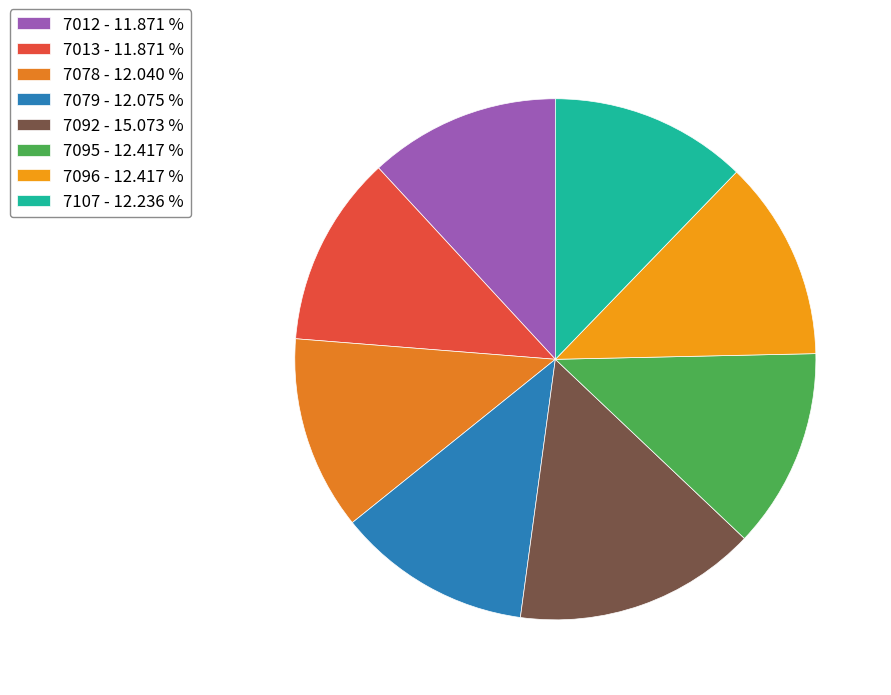

How many slices are in this pie chart?

8